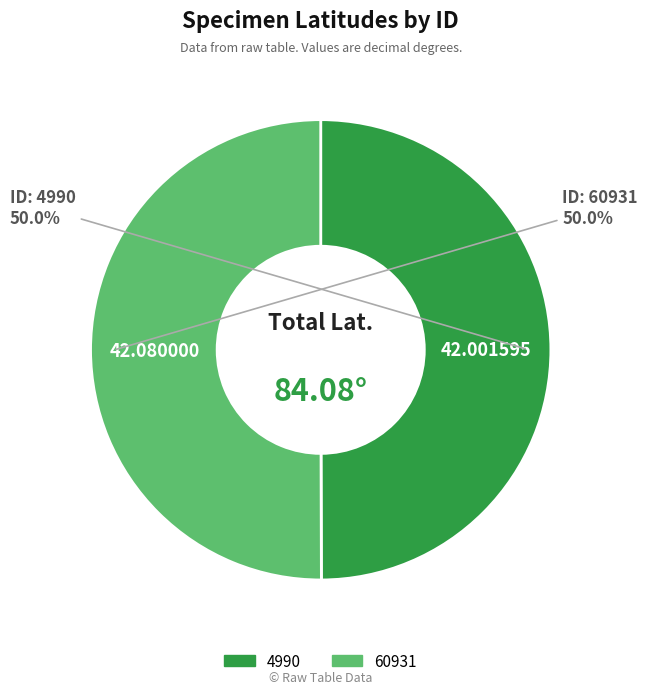

What is the ratio of the value at 4990 to the value at 60931?

1.0